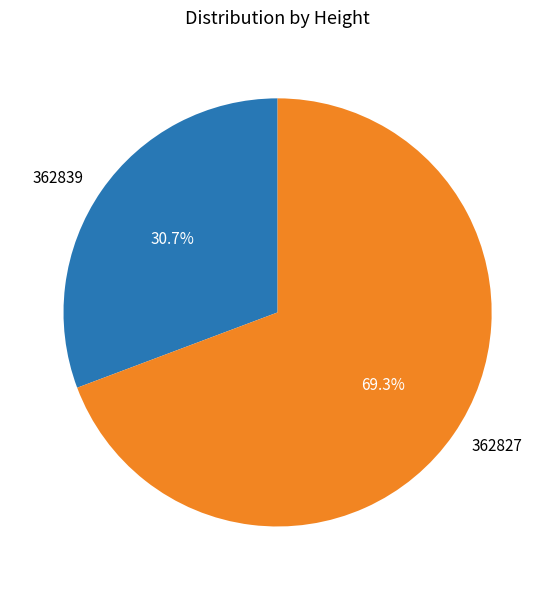

How many segments does this pie chart have?

2